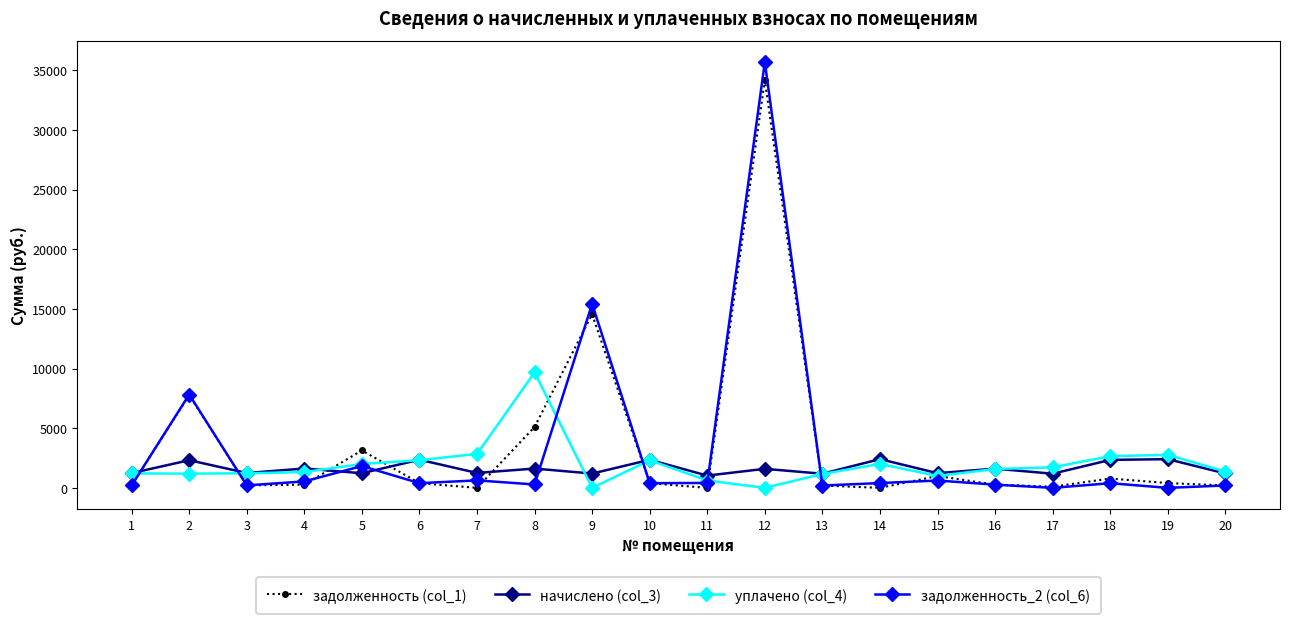

What is the difference between the задолженность (col_1) values at 16 and 6?

124.9